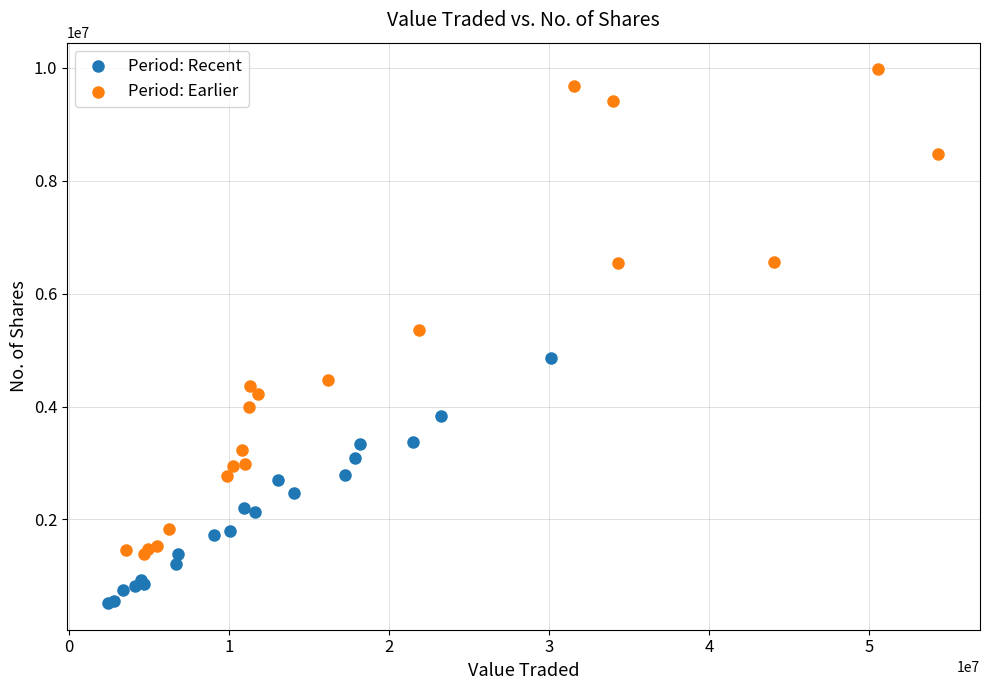

Which series reaches the maximum Y coordinate?

Period: Earlier